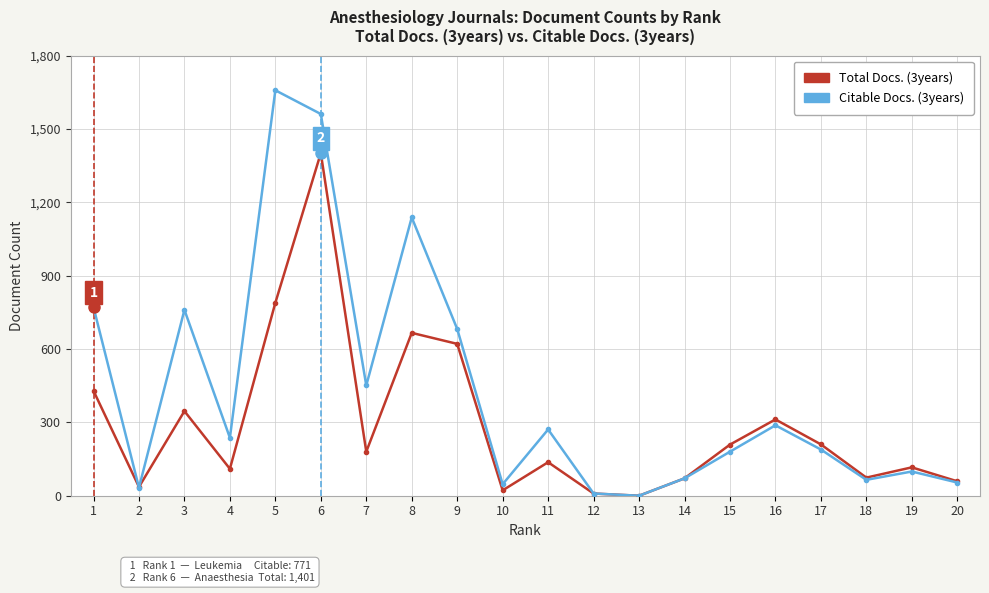

How many data points in Citable Docs. (3years) are less than 237?

10